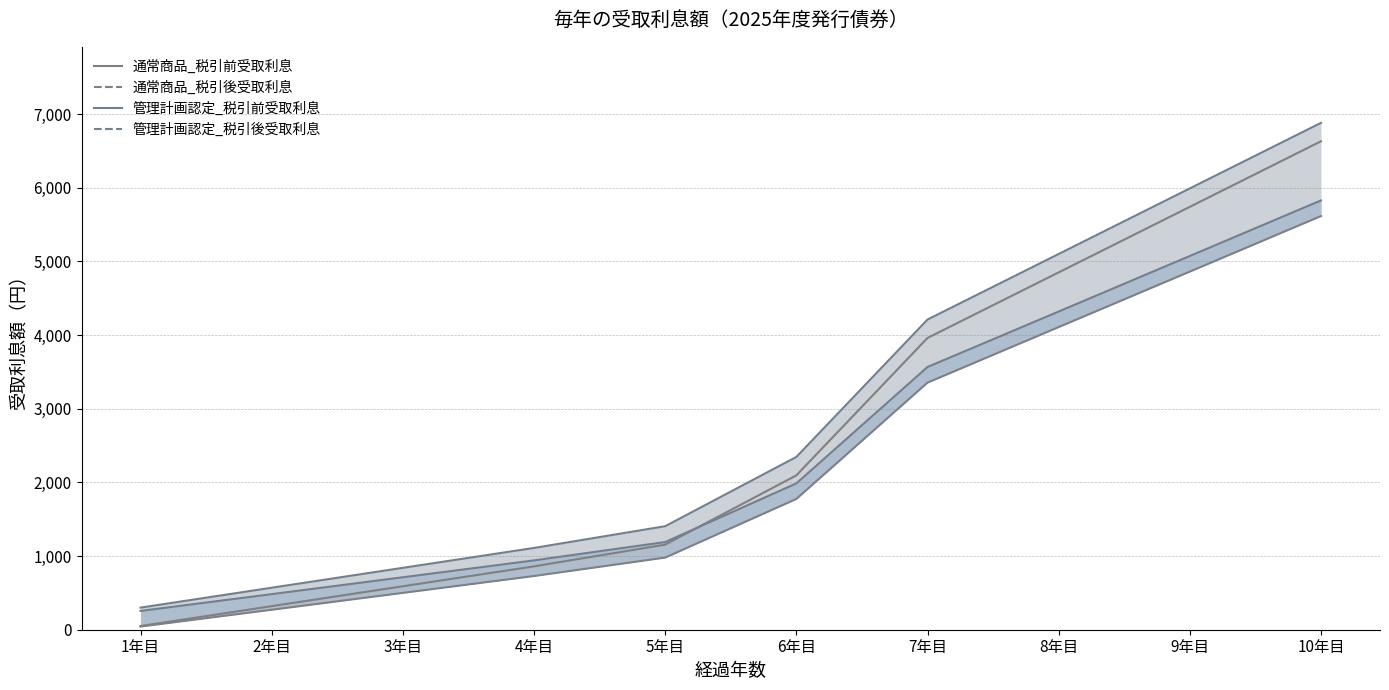

Where is 管理計画認定_税引後受取利息_line nearest to the value 3041?

7年目